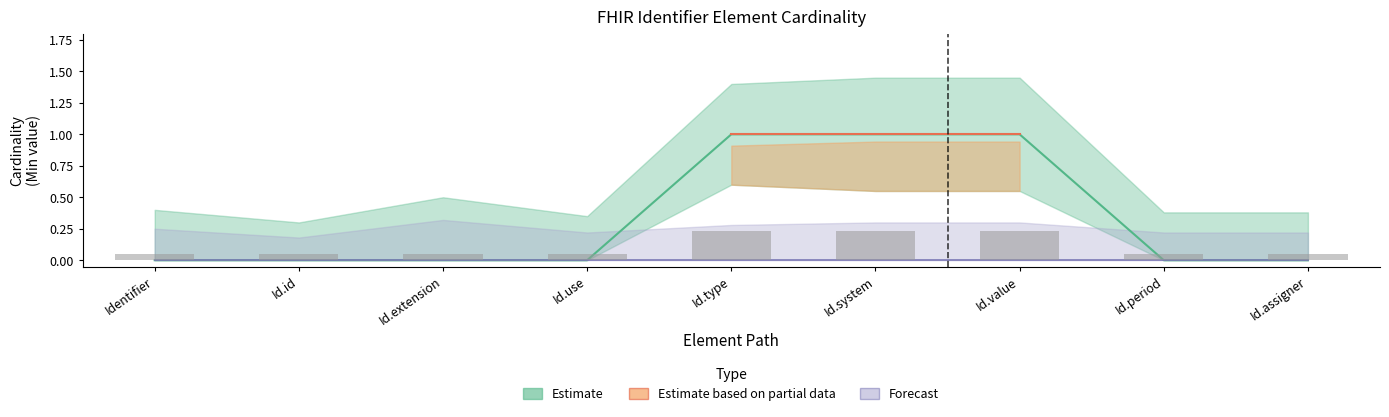

Between Id.type and Id.use, which is larger?

Id.type